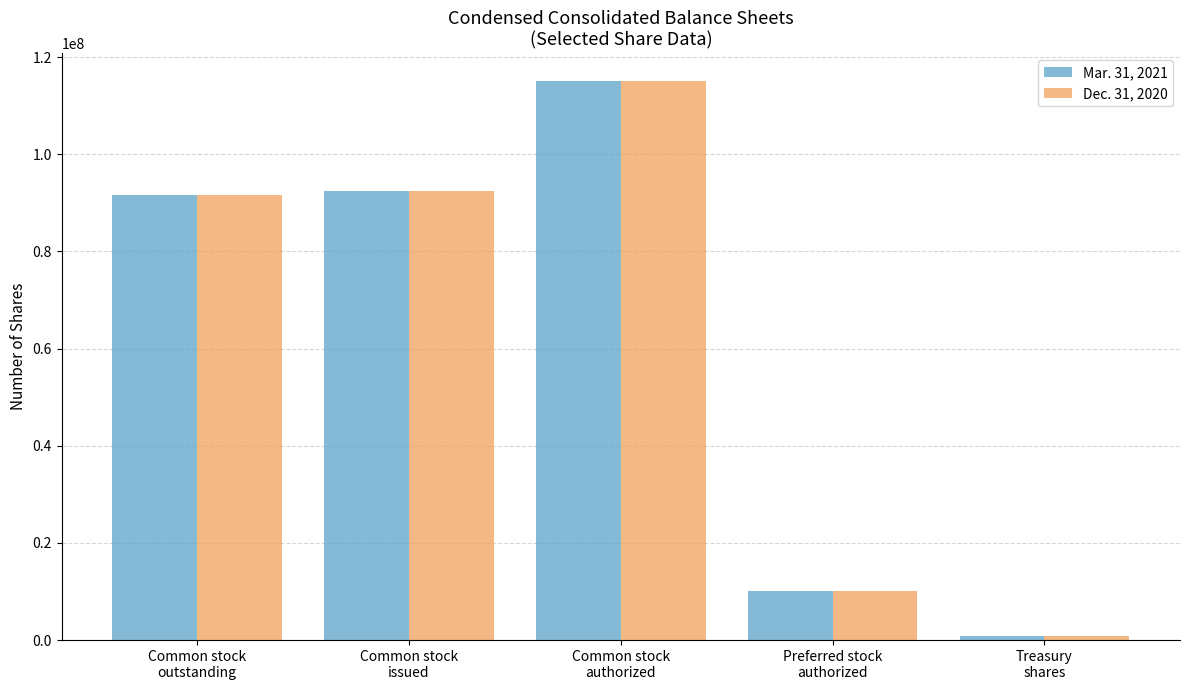

What is the label of the 3rd bar from the left?

Common stock
authorized